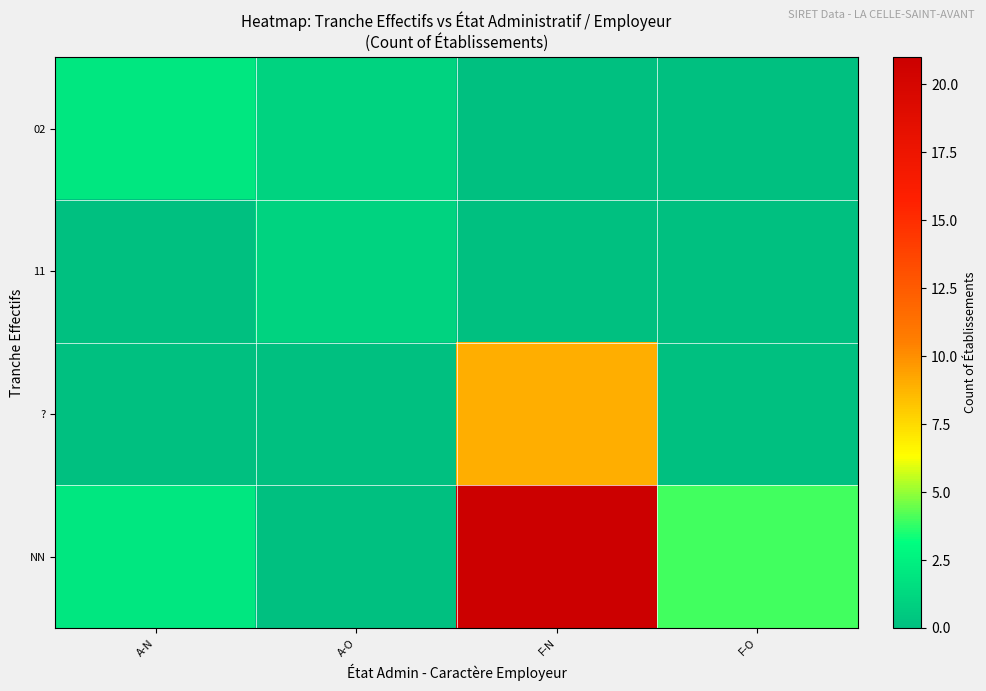

Reading left to right, transcribe all the data shown in this chart.

02: A-N=2	A-O=1	F-N=0	F-O=0
11: A-N=0	A-O=1	F-N=0	F-O=0
?: A-N=0	A-O=0	F-N=9	F-O=0
NN: A-N=2	A-O=0	F-N=21	F-O=4